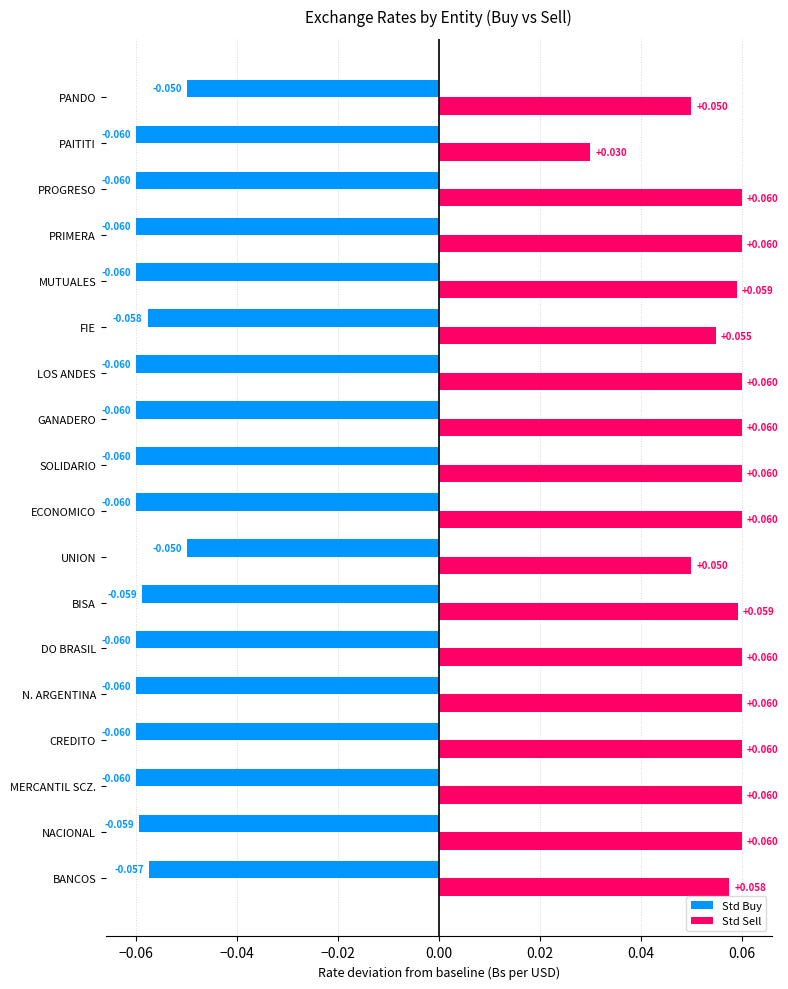

Between CREDITO and MUTUALES, which series saw the biggest shift?

Std Sell